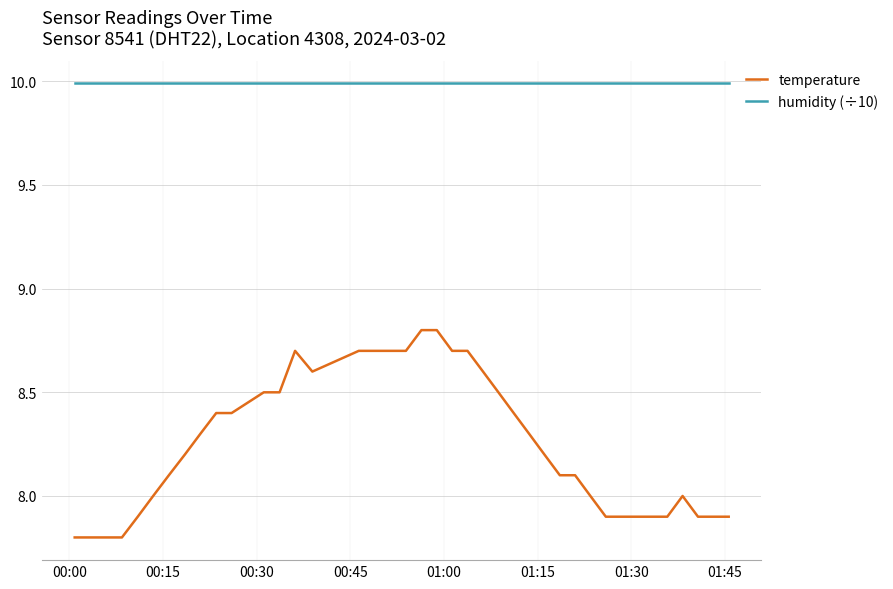

Which series has the largest range (max minus min)?

temperature